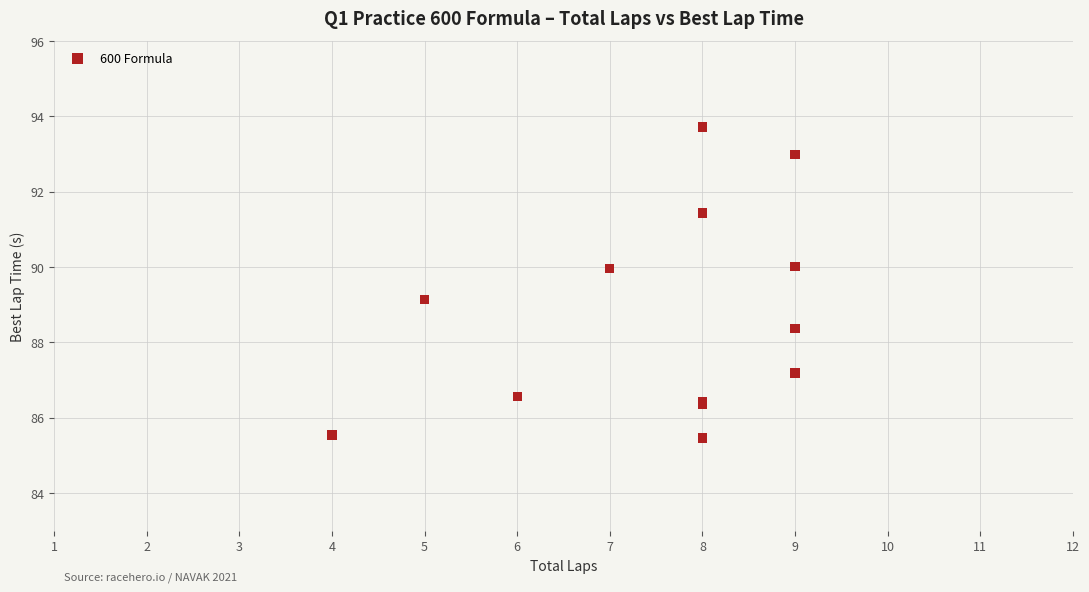

What Y value in the scatter plot is closest to 89?

89.1